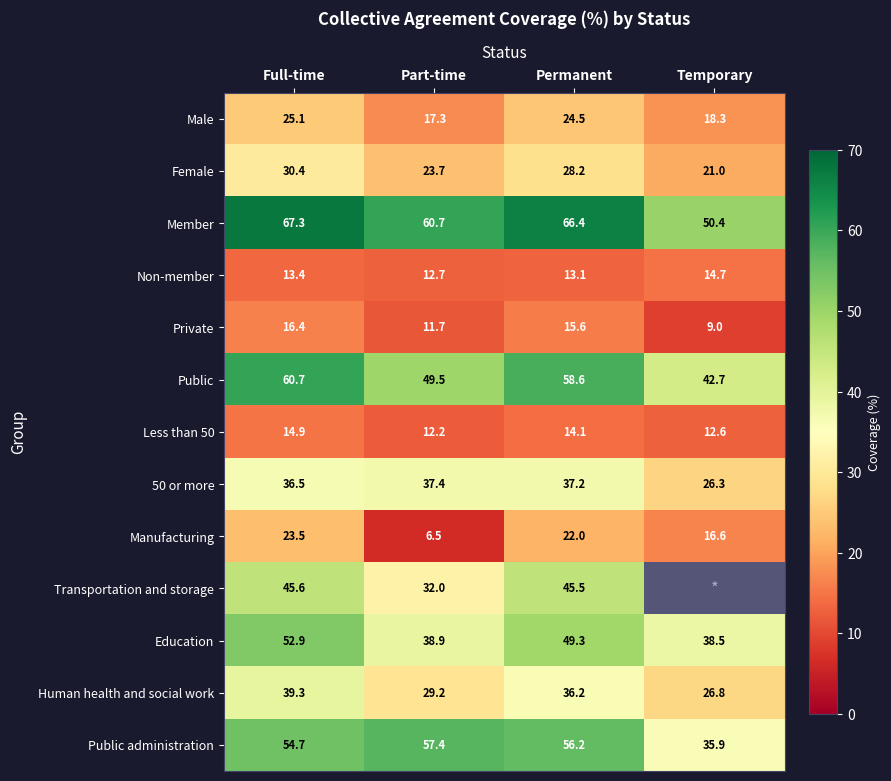

Where is Male nearest to the value 21?

Temporary